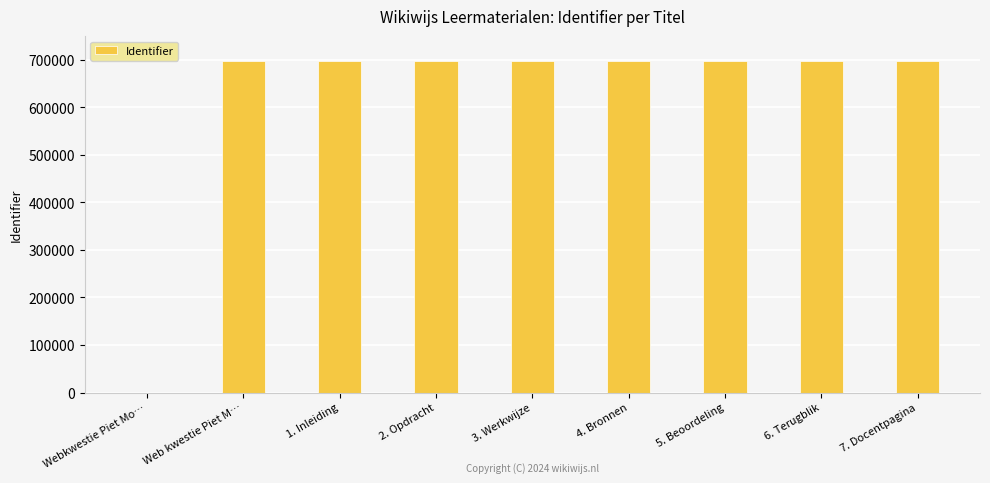

Which has a higher value, 5. Beoordeling or Webkwestie Piet Mo…?

5. Beoordeling